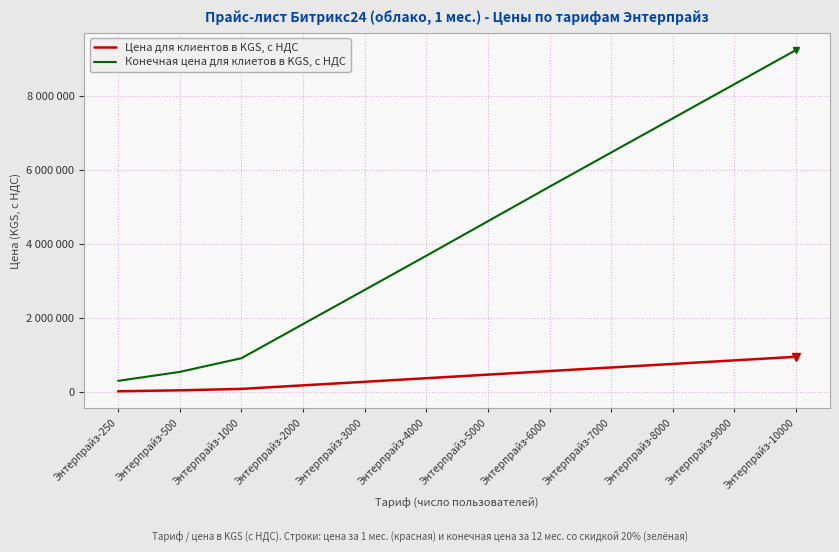

Which category has the highest value in the Конечная цена для клиетов в KGS, с НДС series?

Энтерпрайз-10000